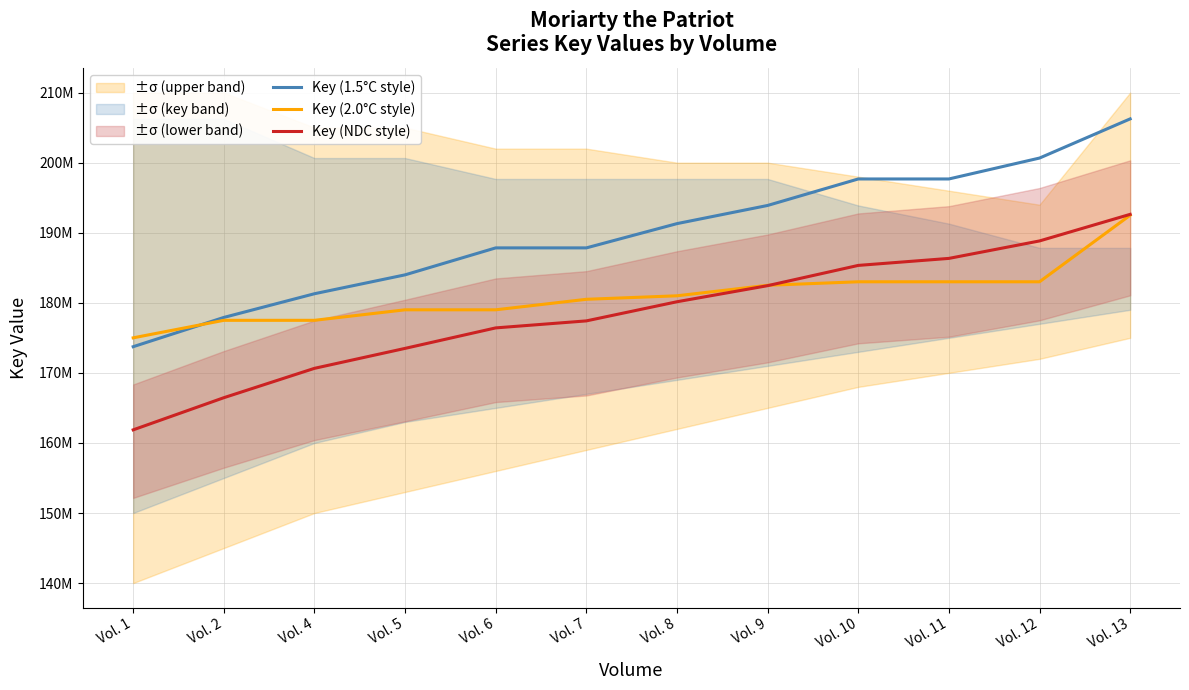

True or false: Key (NDC style) and Key (1.5°C style) cross at least once.

False